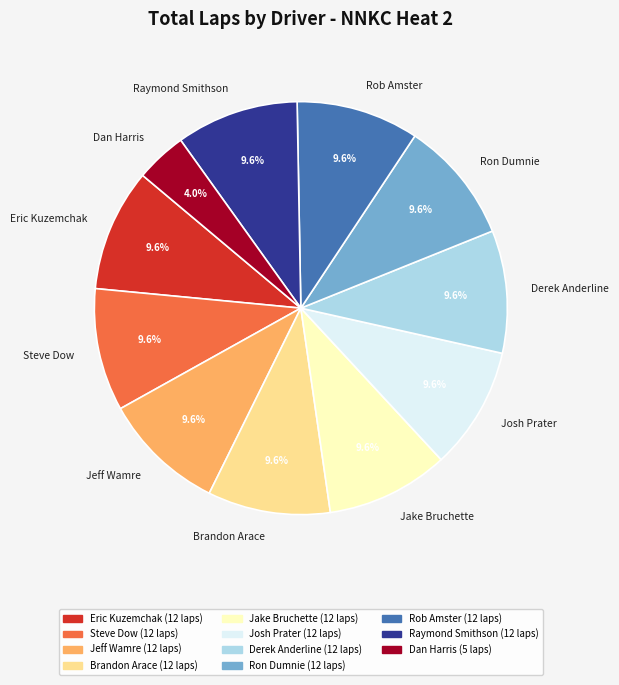

Approximately how many times larger is the value at Ron Dumnie compared to Steve Dow?

1.0